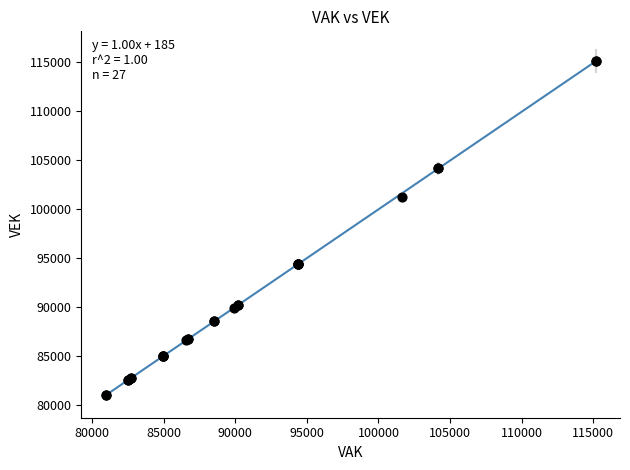

What Y value in the scatter plot is closest to 98056?

101177